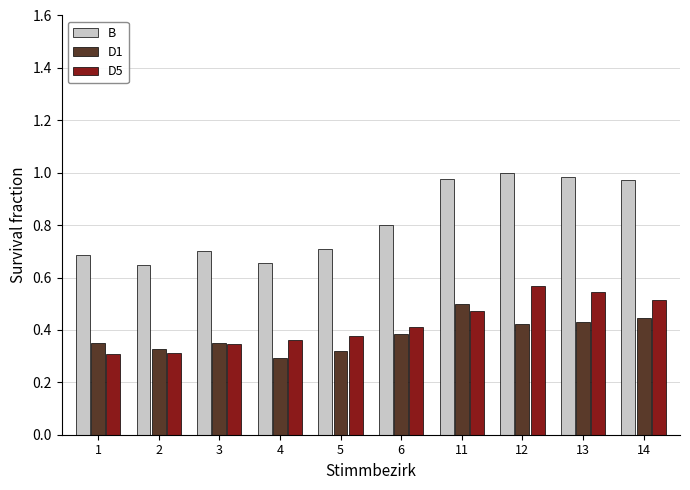

Is the value of D1 at 4 greater than the value of B at 1?

No